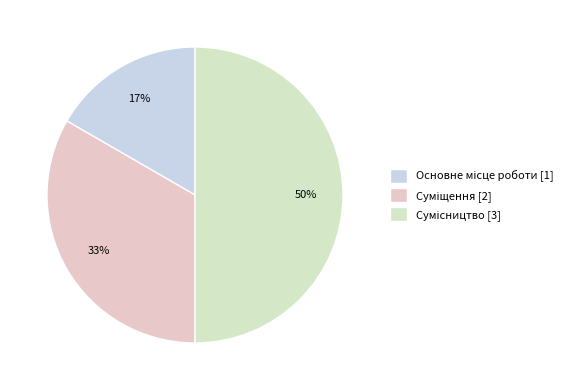

To the nearest percent, what is the difference between the Основне місце роботи and Сумісництво slice percentages?

33%